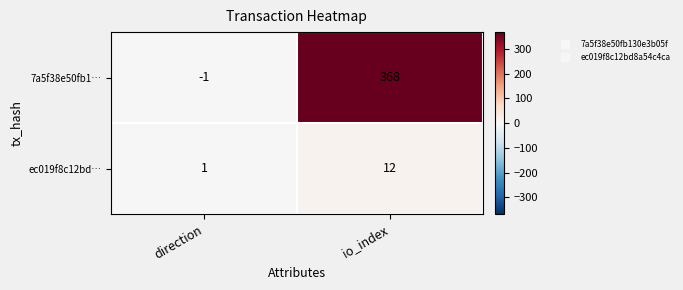

Which series changed the most between direction and io_index?

7a5f38e50fb1…